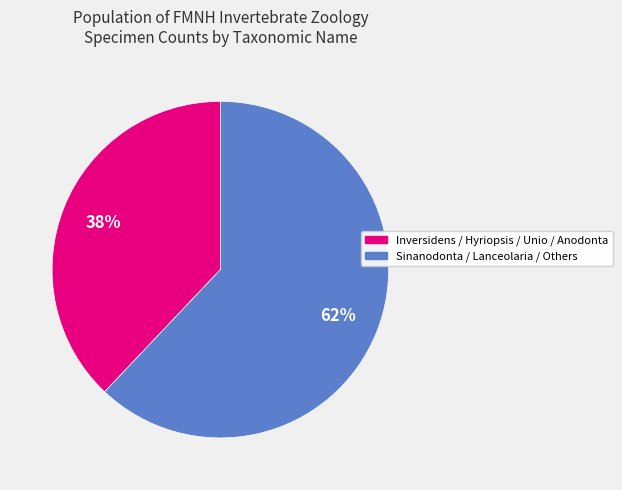

To the nearest percent, what is the difference between the largest and smallest slice percentages?

24%